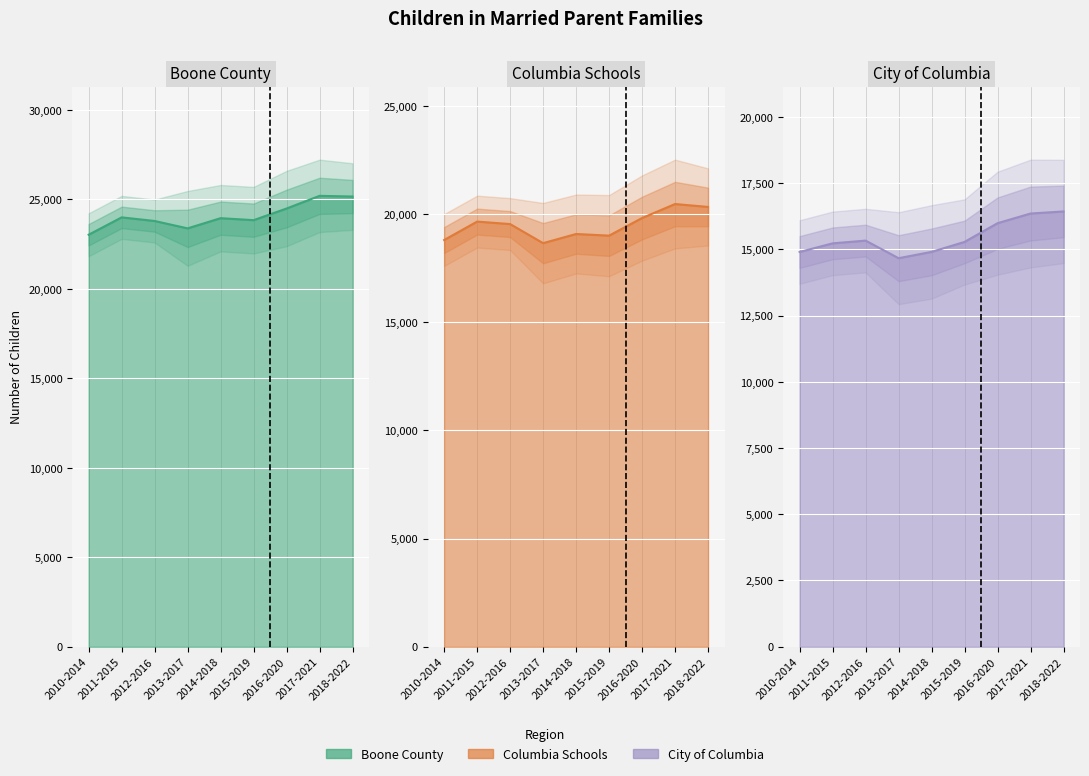

What is the sum of all City of Columbia values?

139075